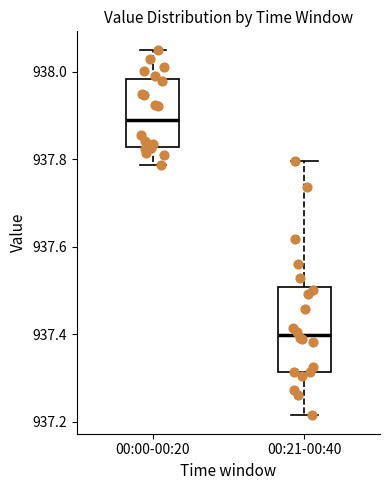

Which box has the highest median line?

00:00-00:20